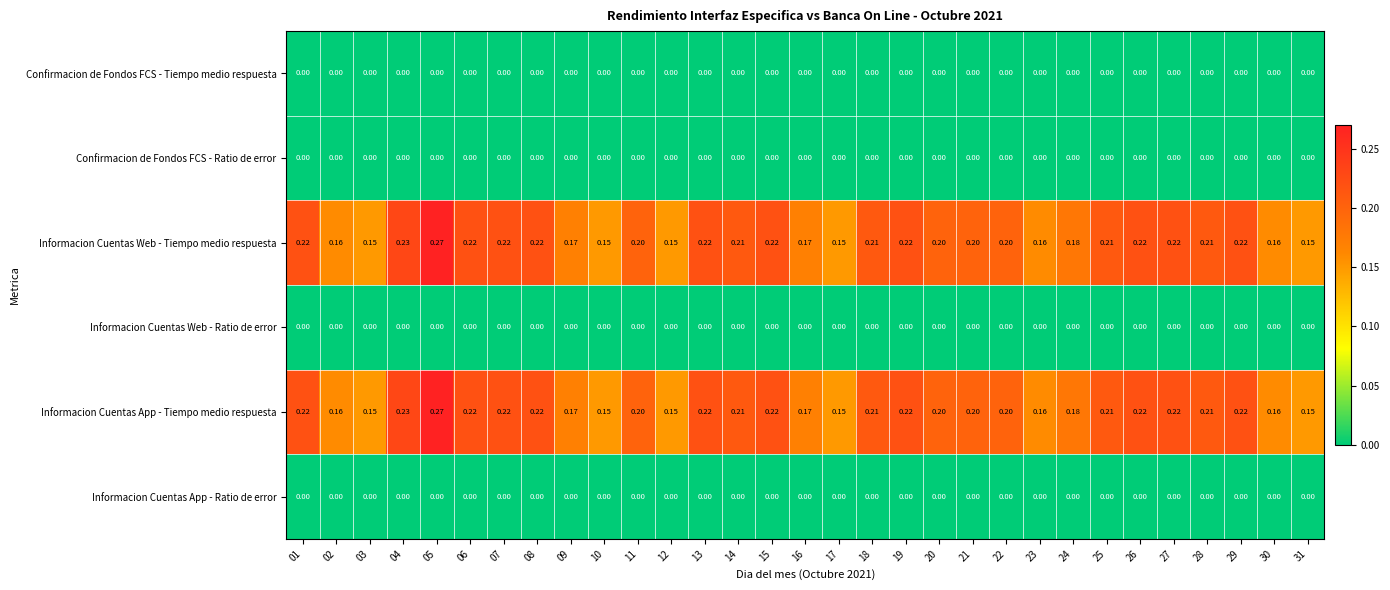

Reading left to right, list all the values displayed in this chart.

Confirmacion de Fondos FCS - Tiempo medio respuesta: 01=0.0	02=0.0	03=0.0	04=0.0	05=0.0	06=0.0	07=0.0	08=0.0	09=0.0	10=0.0	11=0.0	12=0.0	13=0.0	14=0.0	15=0.0	16=0.0	17=0.0	18=0.0	19=0.0	20=0.0	21=0.0	22=0.0	23=0.0	24=0.0	25=0.0	26=0.0	27=0.0	28=0.0	29=0.0	30=0.0	31=0.0
Confirmacion de Fondos FCS - Ratio de error: 01=0.0	02=0.0	03=0.0	04=0.0	05=0.0	06=0.0	07=0.0	08=0.0	09=0.0	10=0.0	11=0.0	12=0.0	13=0.0	14=0.0	15=0.0	16=0.0	17=0.0	18=0.0	19=0.0	20=0.0	21=0.0	22=0.0	23=0.0	24=0.0	25=0.0	26=0.0	27=0.0	28=0.0	29=0.0	30=0.0	31=0.0
Informacion Cuentas Web - Tiempo medio respuesta: 01=0.2	02=0.2	03=0.1	04=0.2	05=0.3	06=0.2	07=0.2	08=0.2	09=0.2	10=0.1	11=0.2	12=0.1	13=0.2	14=0.2	15=0.2	16=0.2	17=0.1	18=0.2	19=0.2	20=0.2	21=0.2	22=0.2	23=0.2	24=0.2	25=0.2	26=0.2	27=0.2	28=0.2	29=0.2	30=0.2	31=0.1
Informacion Cuentas Web - Ratio de error: 01=0.0	02=0.0	03=0.0	04=0.0	05=0.0	06=0.0	07=0.0	08=0.0	09=0.0	10=0.0	11=0.0	12=0.0	13=0.0	14=0.0	15=0.0	16=0.0	17=0.0	18=0.0	19=0.0	20=0.0	21=0.0	22=0.0	23=0.0	24=0.0	25=0.0	26=0.0	27=0.0	28=0.0	29=0.0	30=0.0	31=0.0
Informacion Cuentas App - Tiempo medio respuesta: 01=0.2	02=0.2	03=0.1	04=0.2	05=0.3	06=0.2	07=0.2	08=0.2	09=0.2	10=0.1	11=0.2	12=0.1	13=0.2	14=0.2	15=0.2	16=0.2	17=0.1	18=0.2	19=0.2	20=0.2	21=0.2	22=0.2	23=0.2	24=0.2	25=0.2	26=0.2	27=0.2	28=0.2	29=0.2	30=0.2	31=0.1
Informacion Cuentas App - Ratio de error: 01=0.0	02=0.0	03=0.0	04=0.0	05=0.0	06=0.0	07=0.0	08=0.0	09=0.0	10=0.0	11=0.0	12=0.0	13=0.0	14=0.0	15=0.0	16=0.0	17=0.0	18=0.0	19=0.0	20=0.0	21=0.0	22=0.0	23=0.0	24=0.0	25=0.0	26=0.0	27=0.0	28=0.0	29=0.0	30=0.0	31=0.0